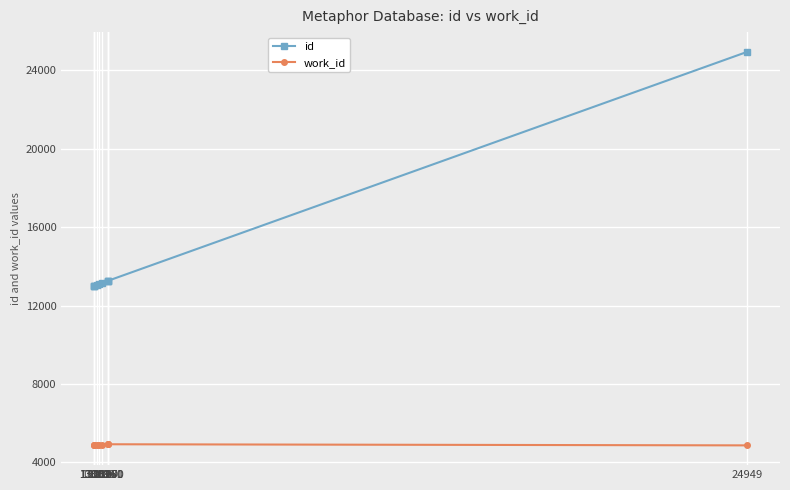

The value of work_id at 13059 is 1864. True or false?

False